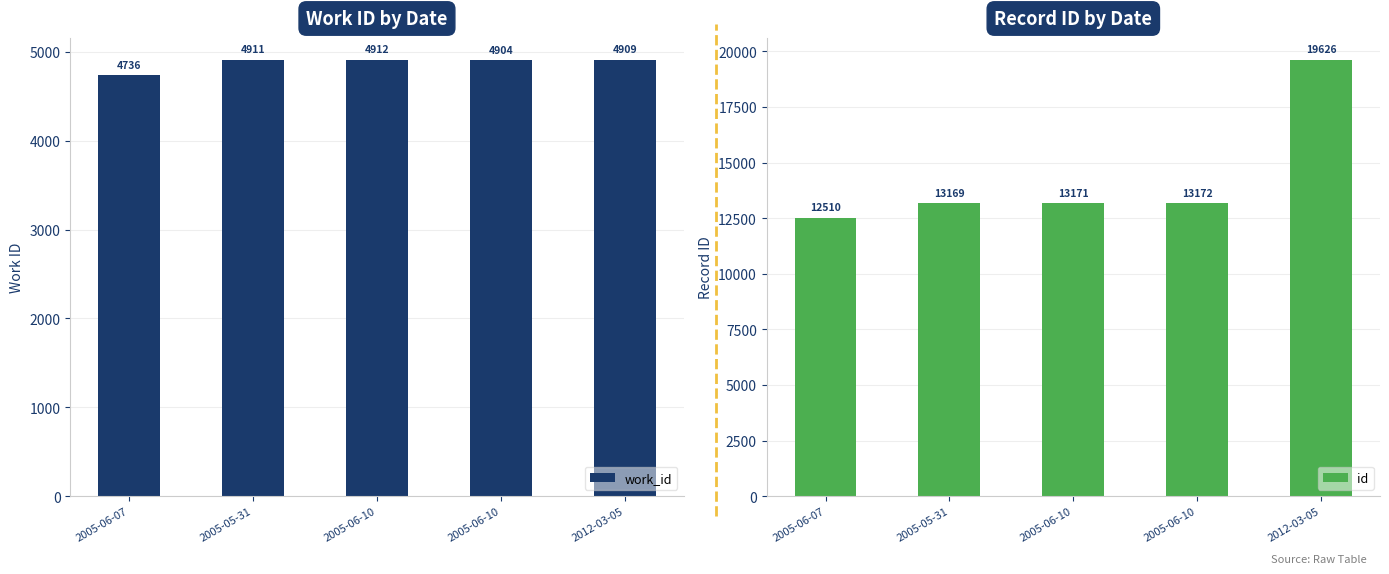

What is the value of the id bar at the 3rd from the left?

13171